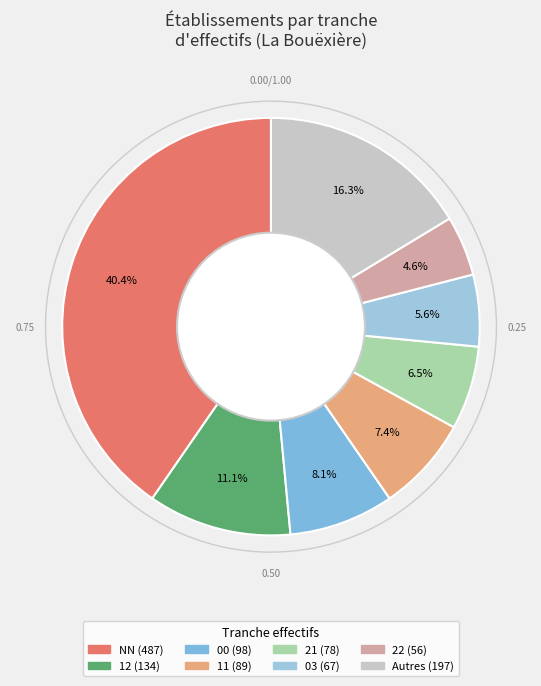

Is there a majority slice in this chart?

No